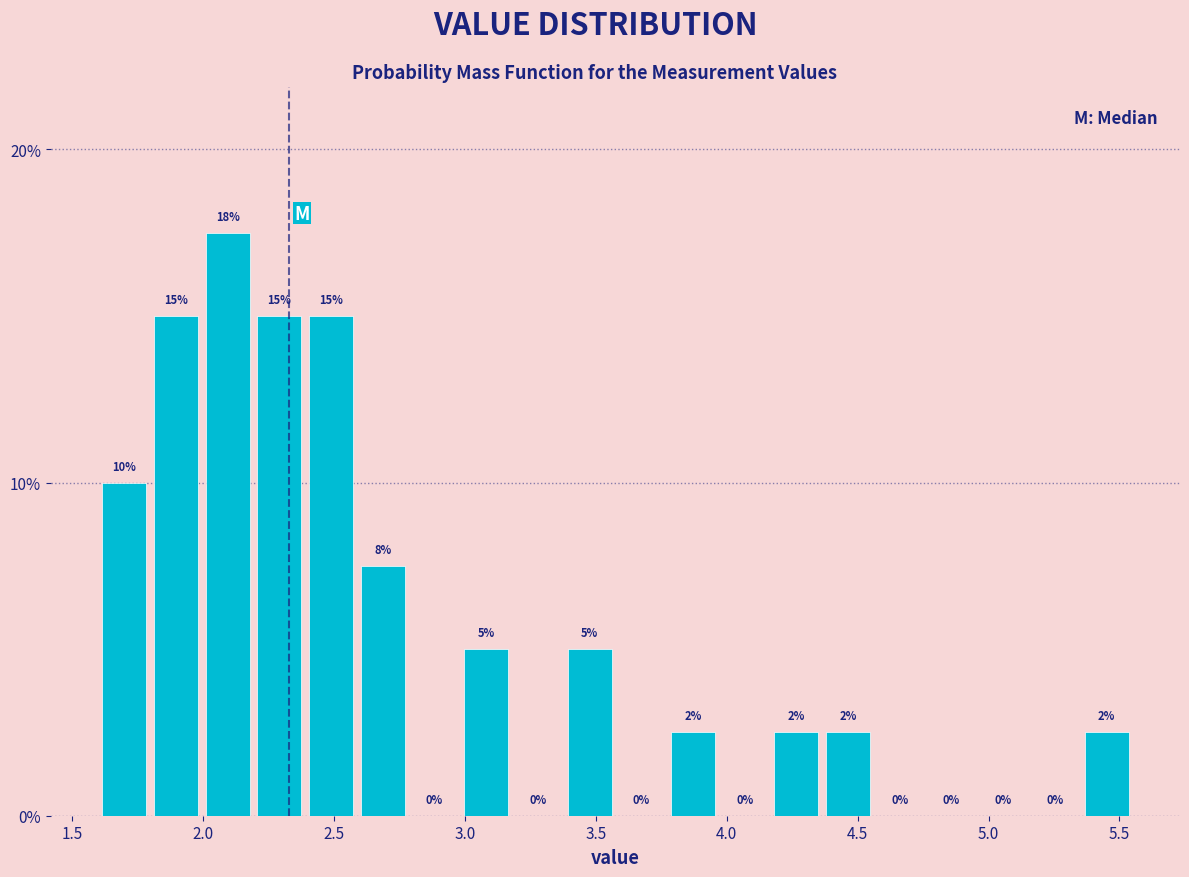

Read against the x-axis, roughly where is the centre of the tallest bar?

2.10